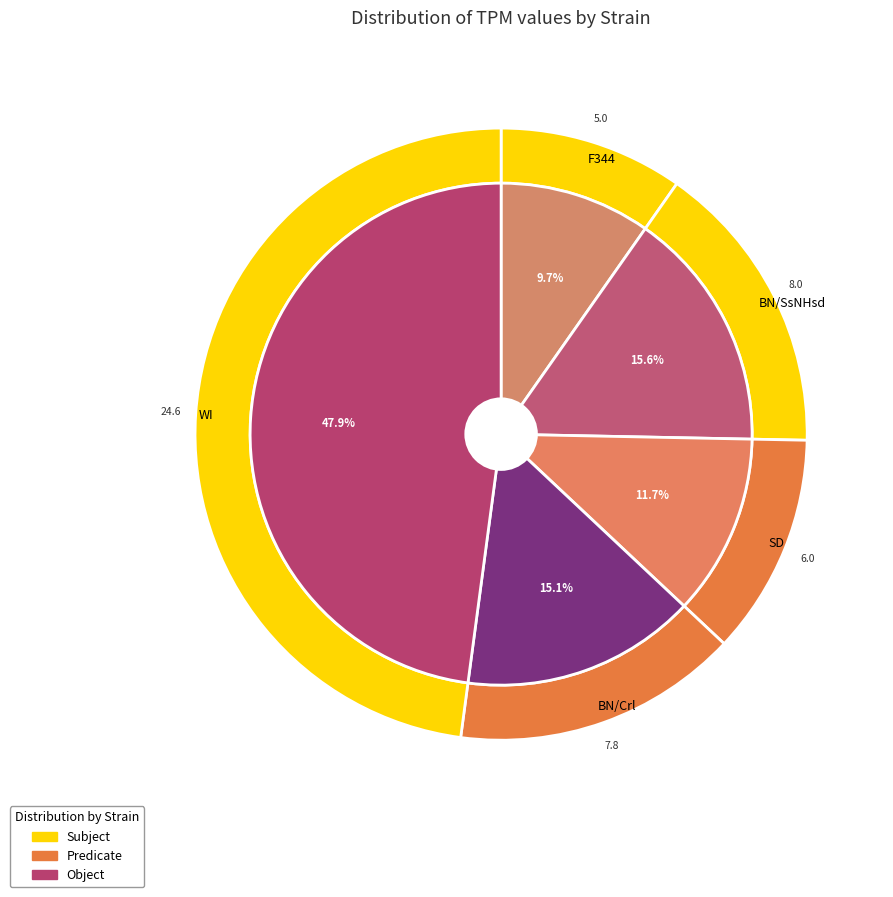

Is it true that BN/SsNHsd is 27% of the pie?

False